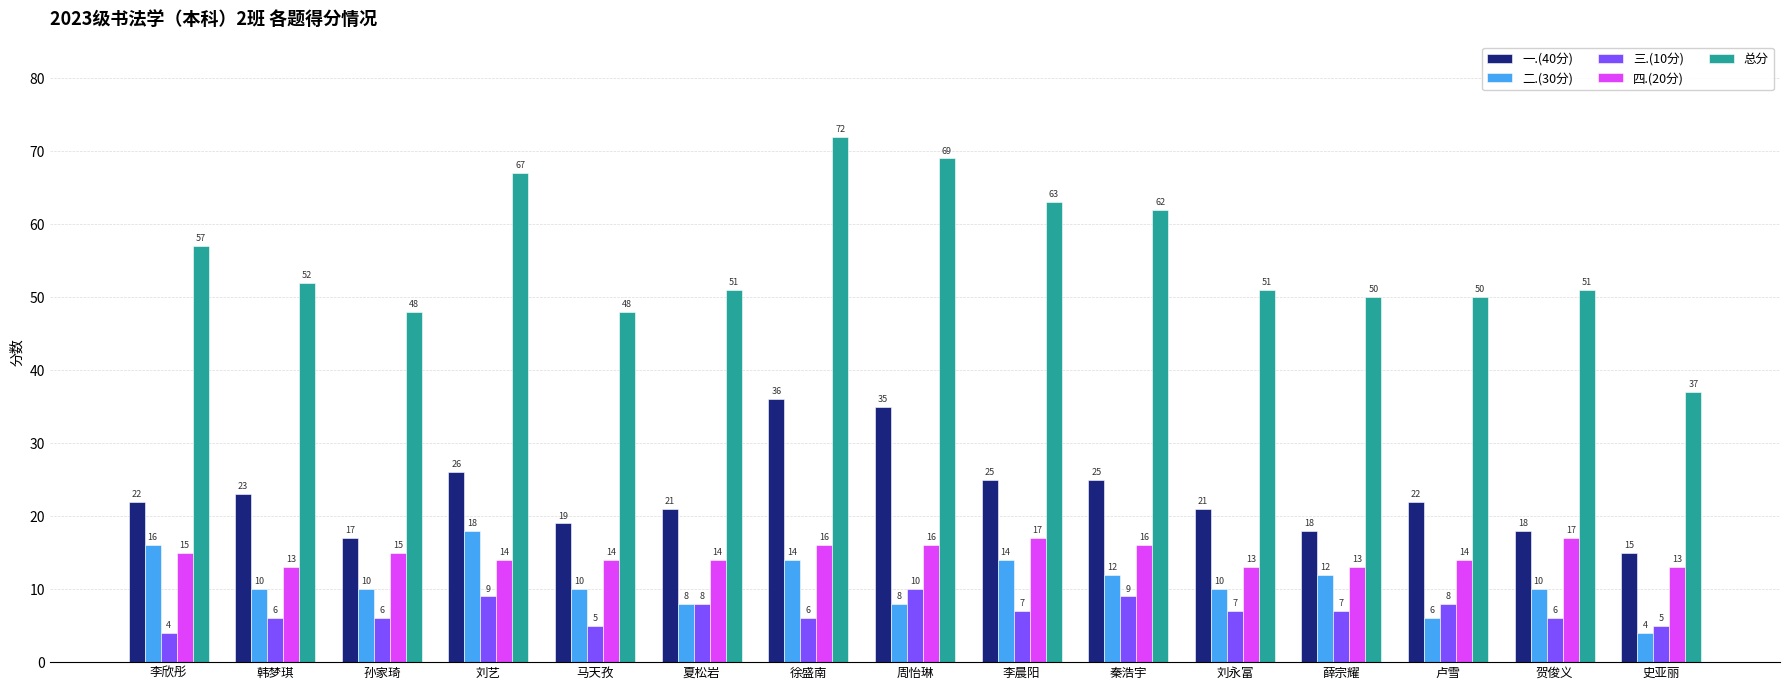

What is the sum of all 总分 values?

828